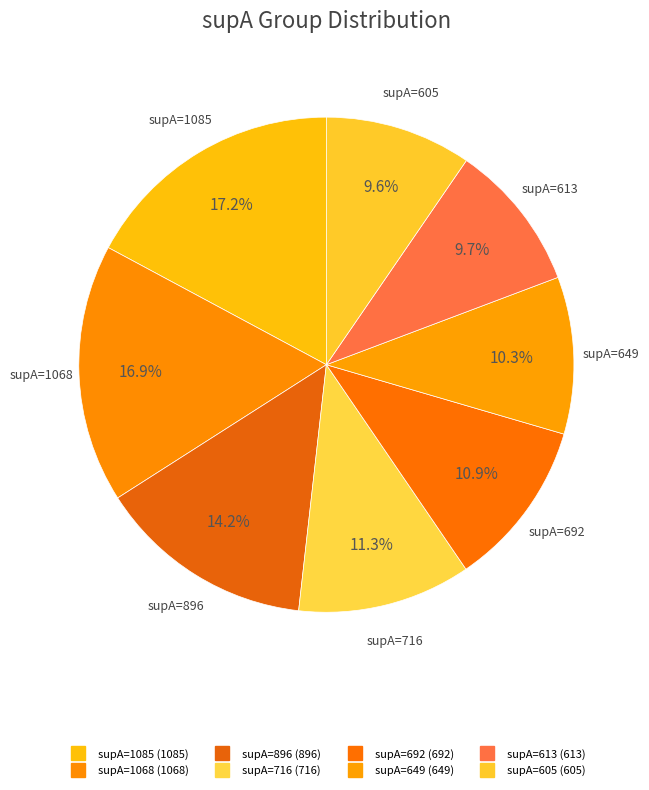

Count the number of slices in the pie.

8